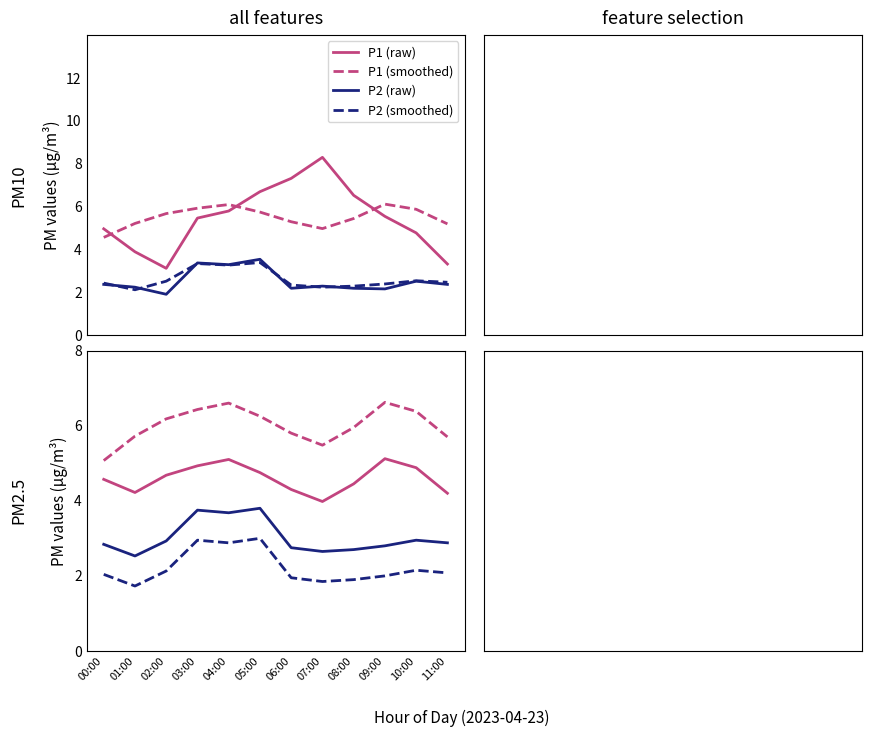

Rank the series by their average value, from lowest to highest.

P2 (smoothed), P2 (raw), P1 (raw), P1 (smoothed)